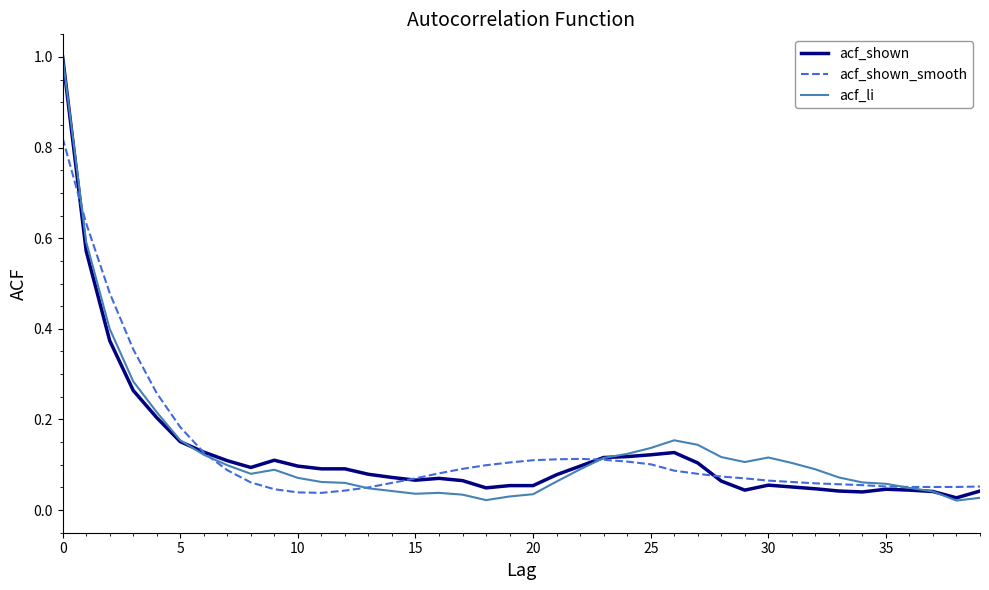

Which series has the largest range (max minus min)?

acf_li